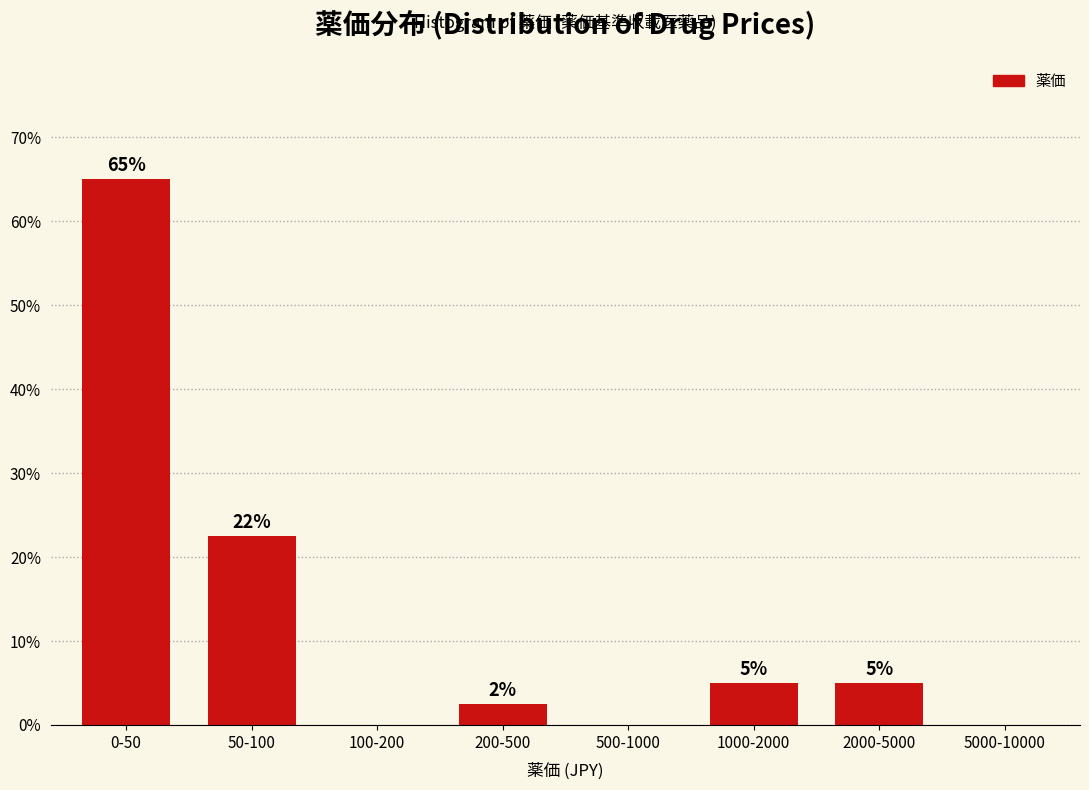

What is the maximum value shown in the chart?

65.0